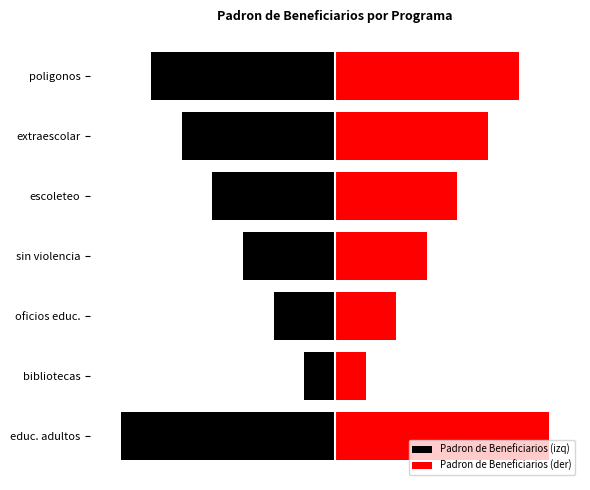

How many Padron de Beneficiarios (der) values are between 2 and 6?

5